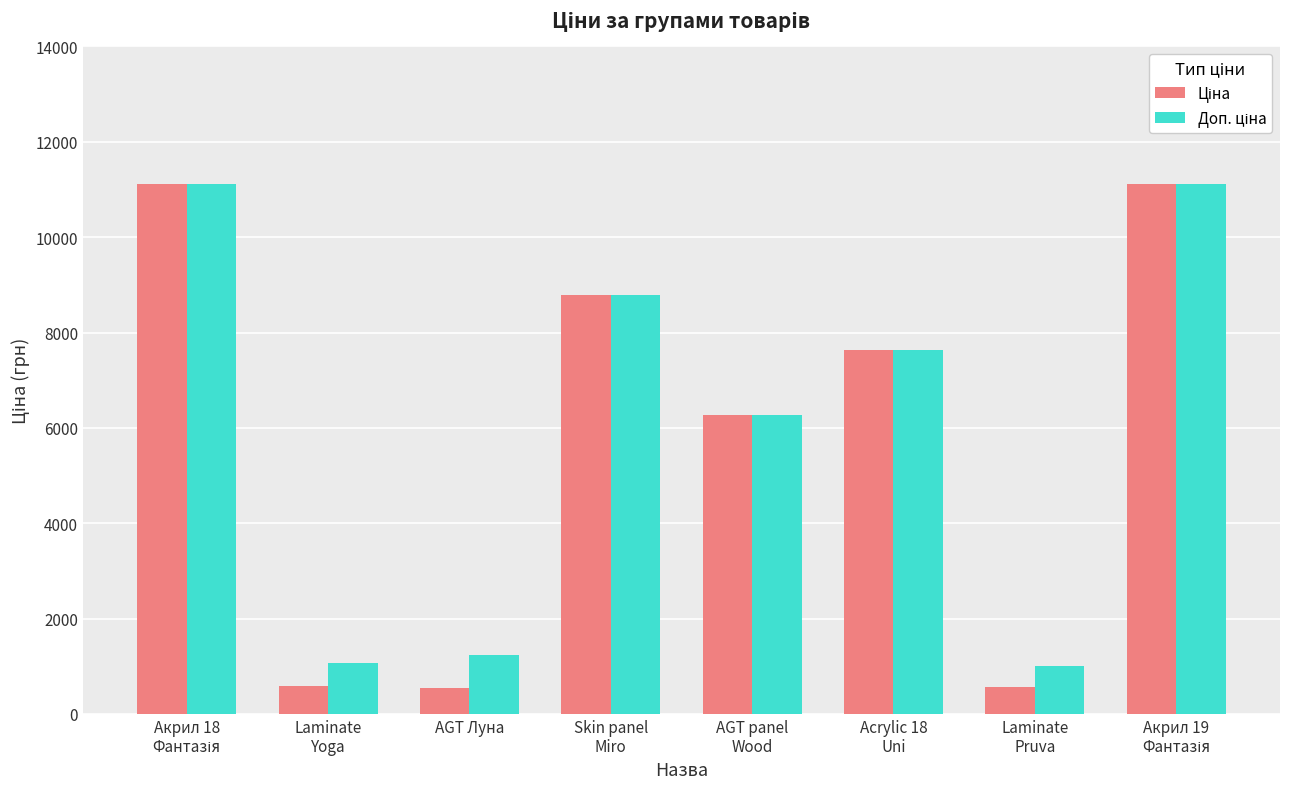

What is the greatest value displayed?

11113.6